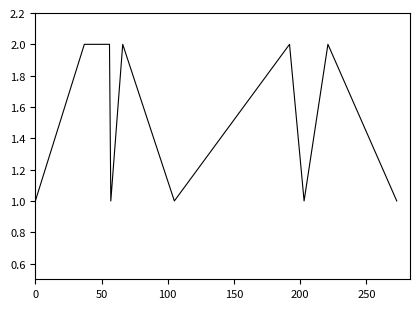

Does the chart display data point markers on the line(s)?

No